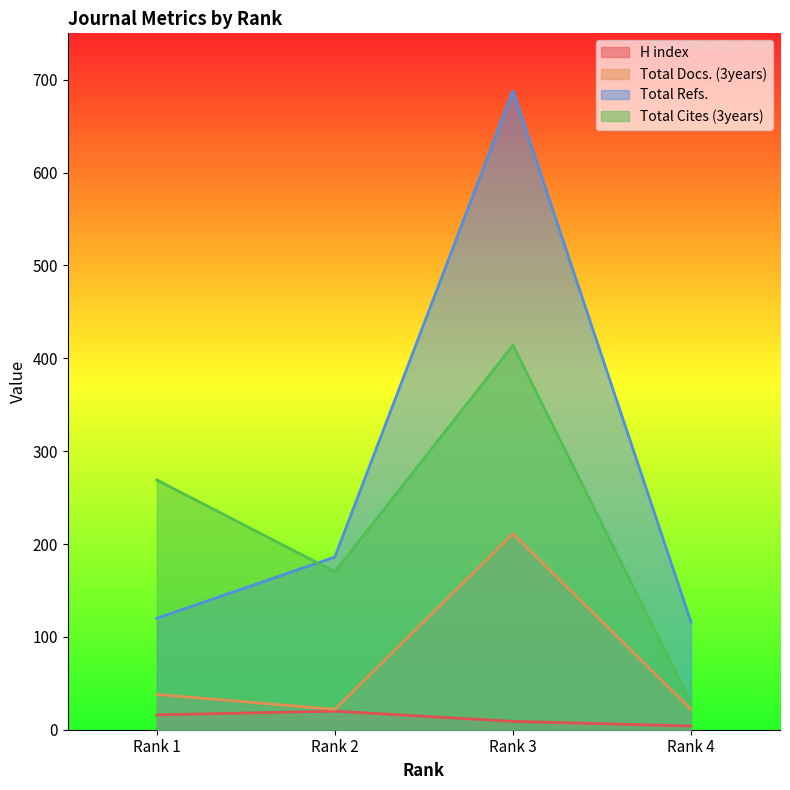

How many categories are shown in the chart?

4